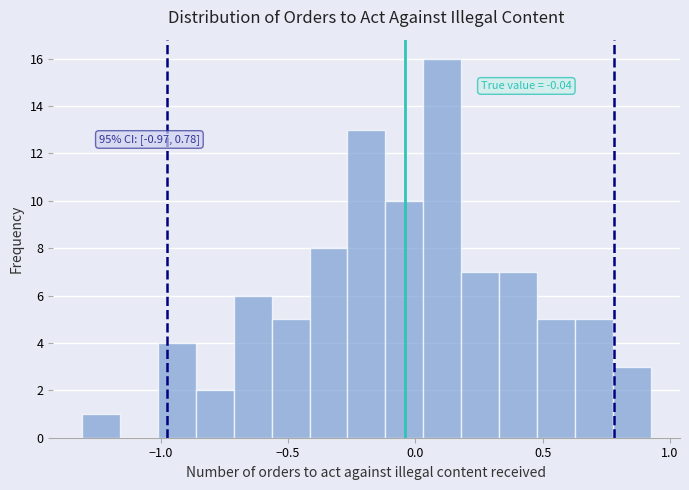

Around what value on the x-axis is the tallest bar? Give the approximate position of its centre, as read against the axis.

0.10